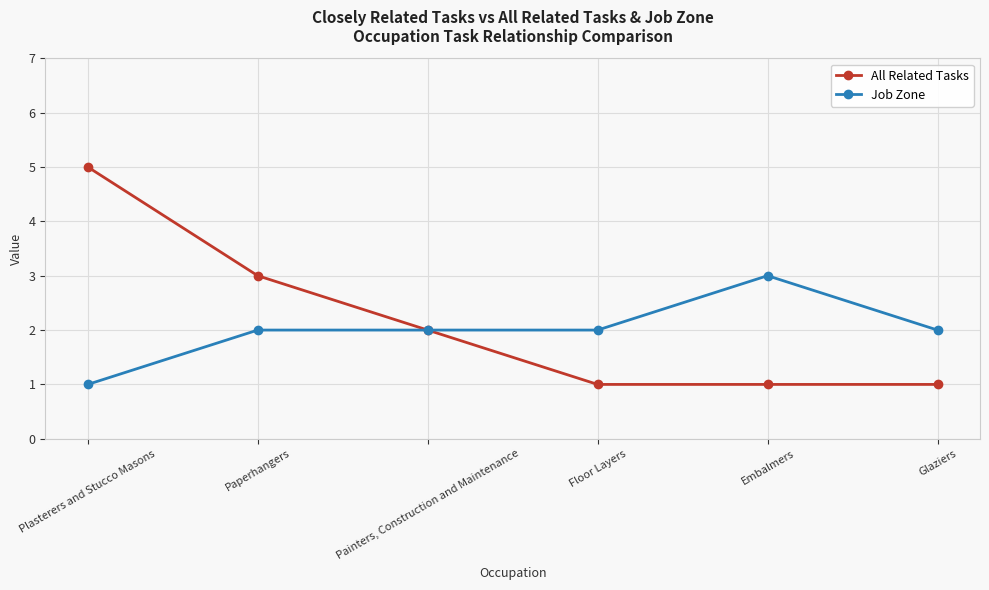

What is the total value across all series at Embalmers?

4